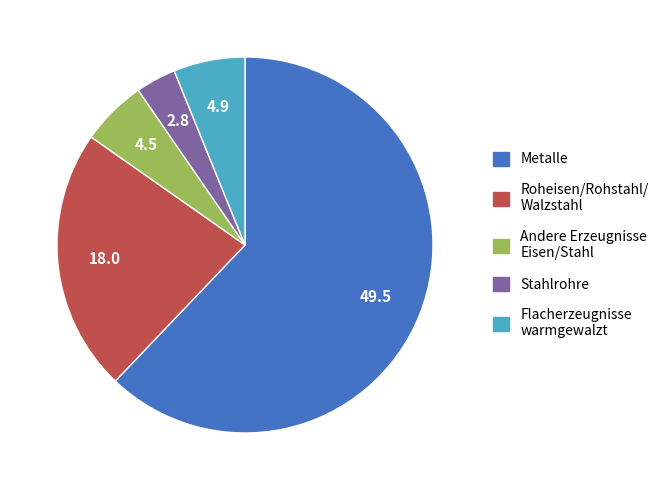

Is there a majority slice in this chart?

Yes